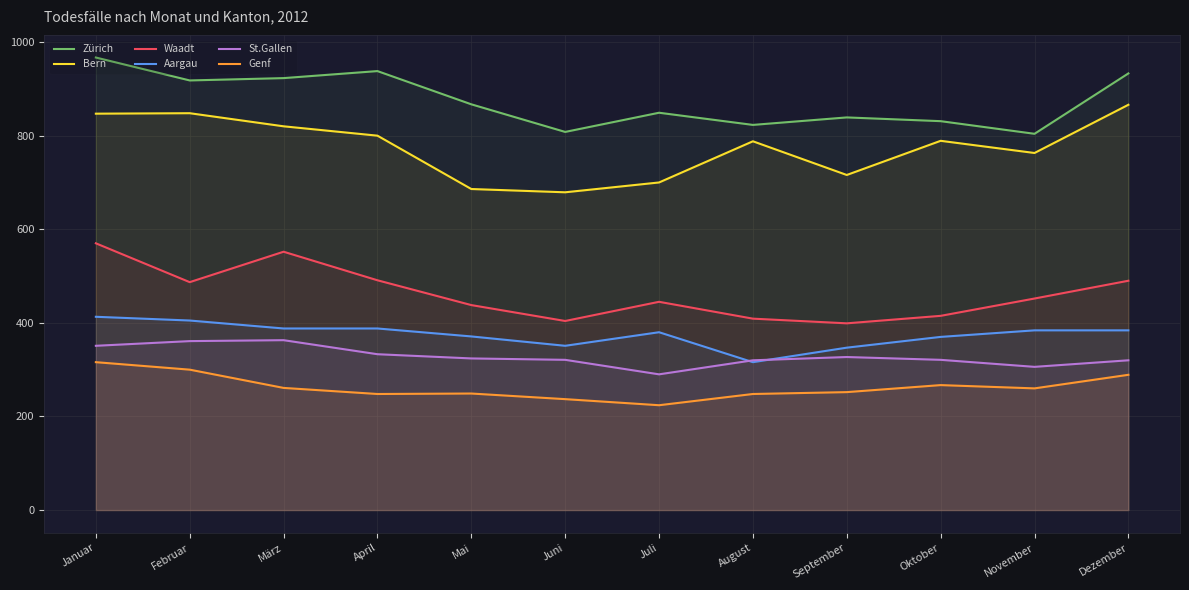

What position from the right is Mai?

8